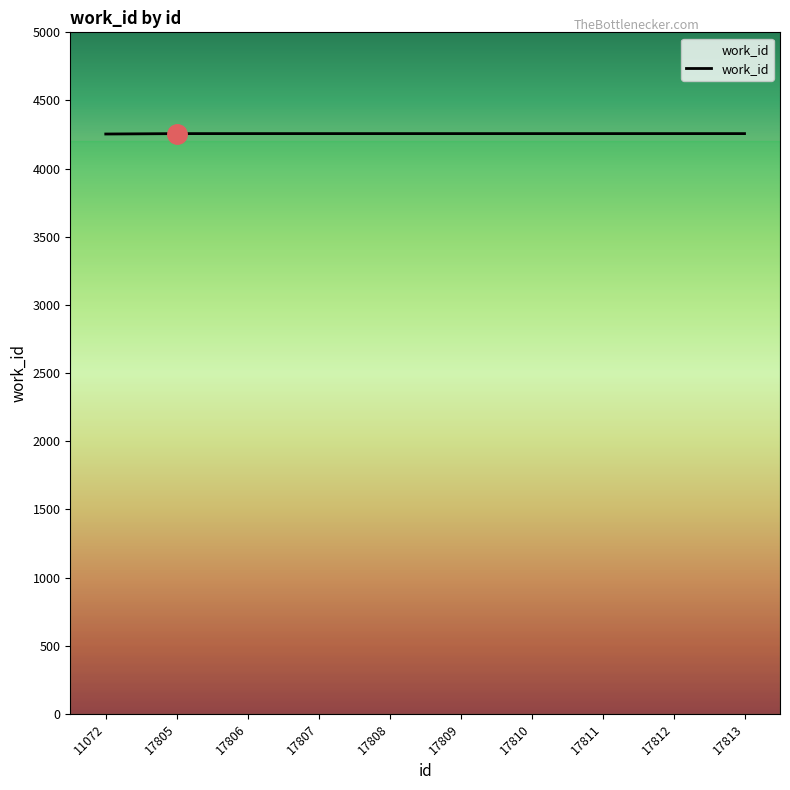

What is the difference between the maximum and minimum values?

3